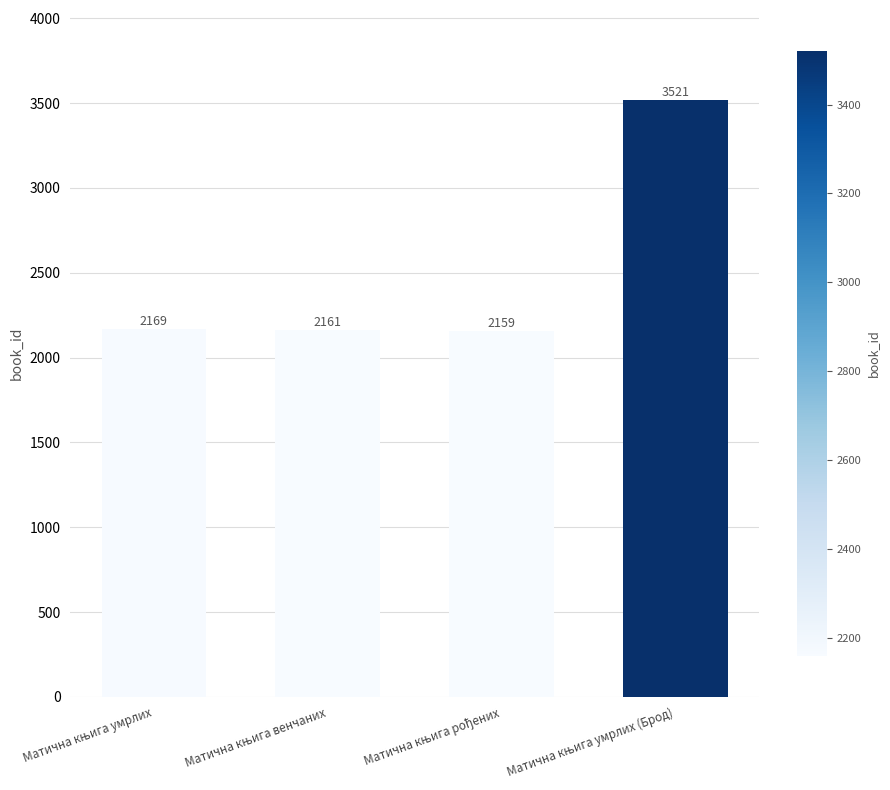

What is the minimum value shown in the chart?

2159